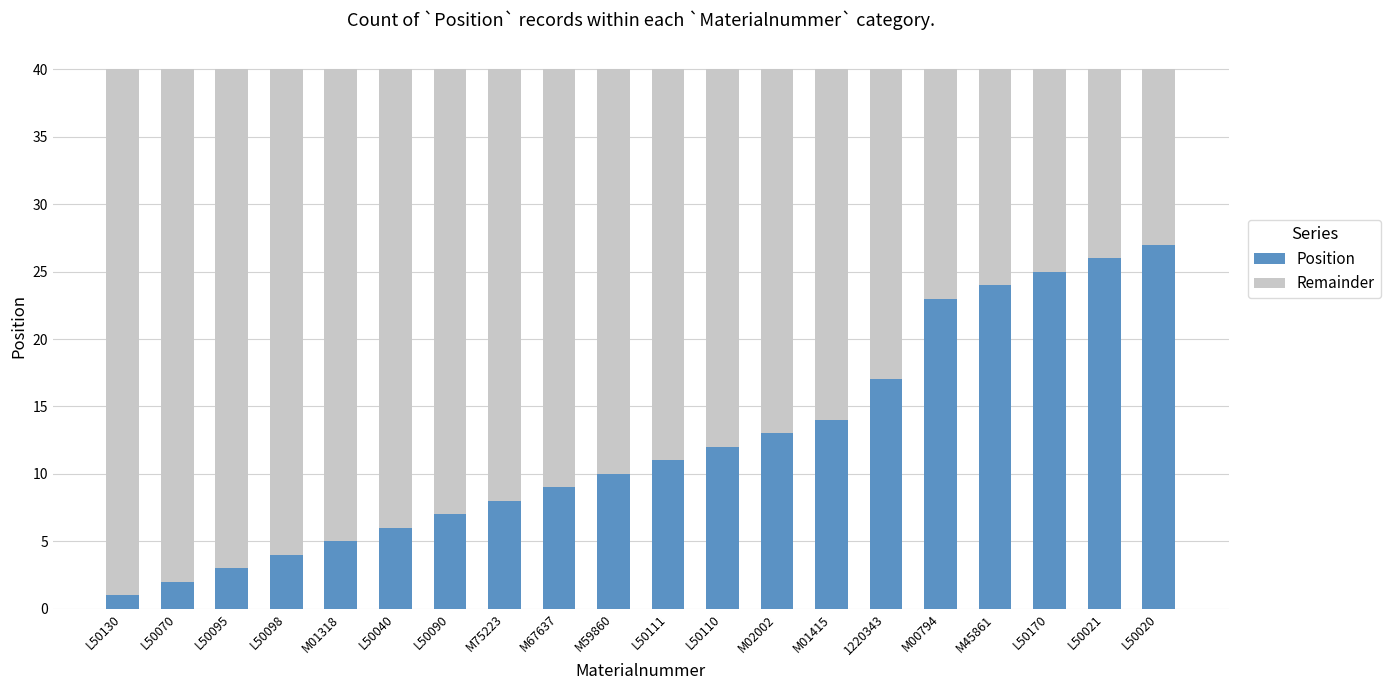

How many bars are there in total?

20